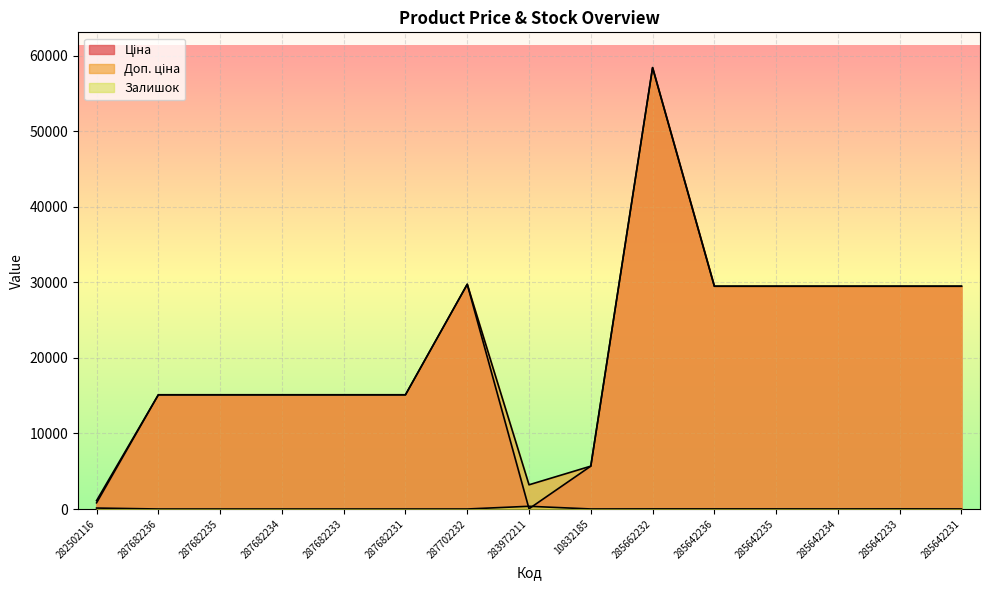

At which category is the sum across all series the highest?

285662232